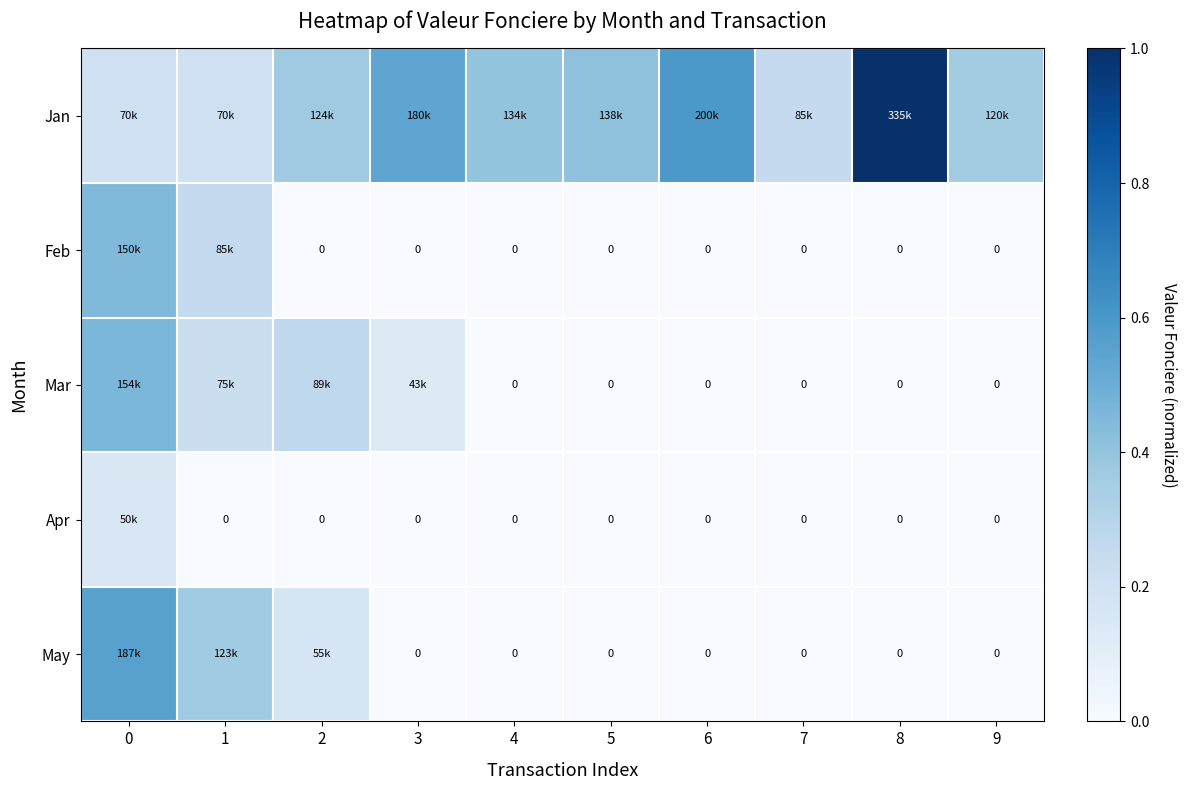

Between 2 and 5, which is larger?

5